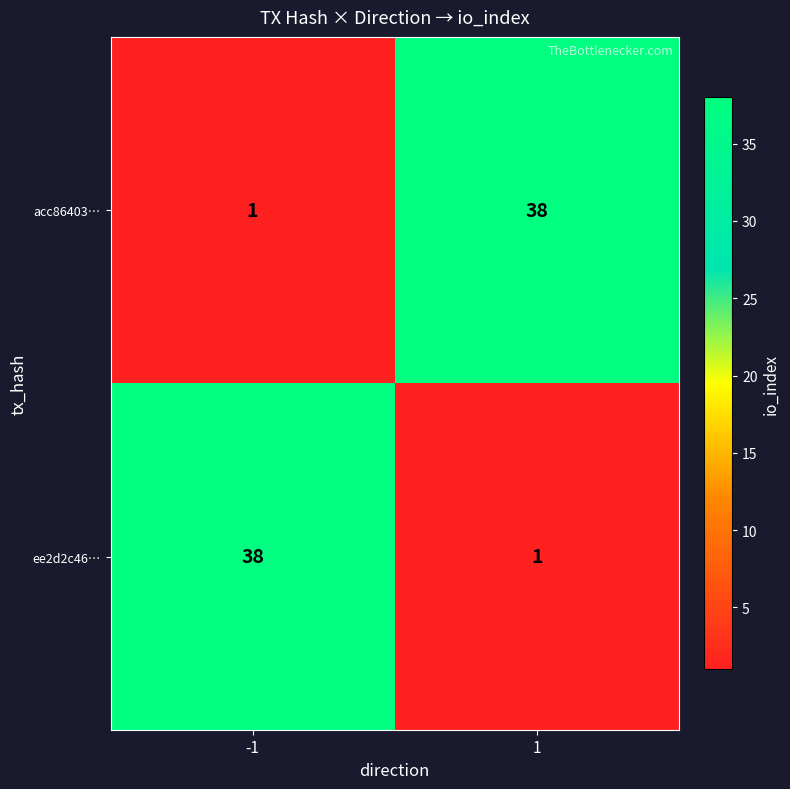

True or false: acc86403… has a value of 38 at 1.

True